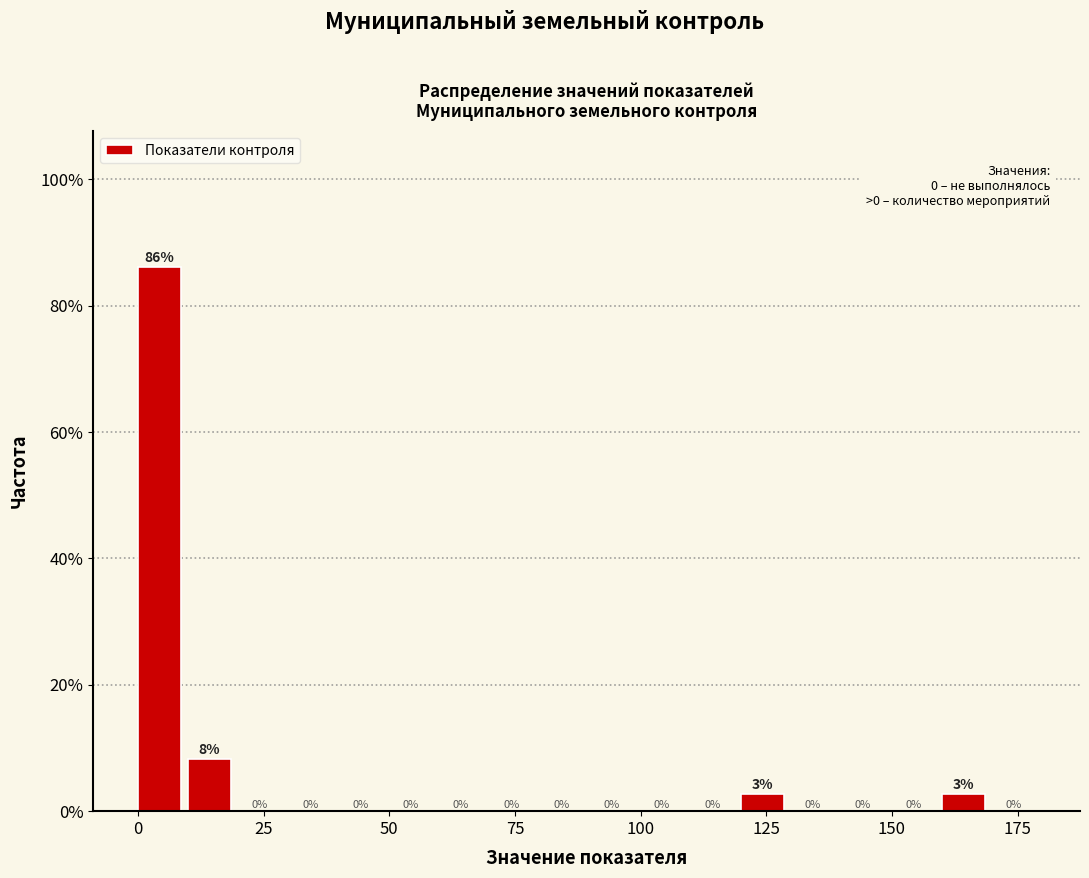

Read against the x-axis, roughly where is the centre of the tallest bar?

5